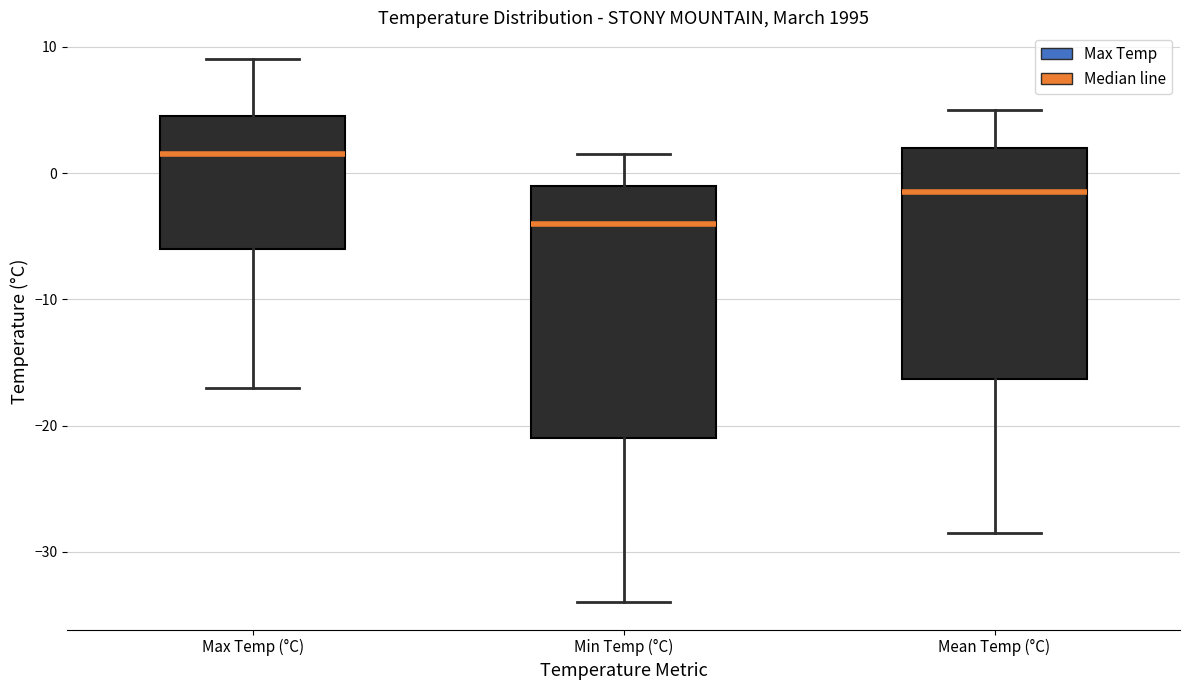

Reading left to right, transcribe this box plot: for each box, give where its median line is, the range the box spans, and where its two whiskers end, as read against the y-axis. The values are not printed on the chart, so give them approximately, as read against the axis.

Max Temp (°C): median 2, box -6 to 5, whiskers -17 to 9
Min Temp (°C): median -4, box -21 to -1, whiskers -34 to 2
Mean Temp (°C): median -1, box -16 to 2, whiskers -28 to 5